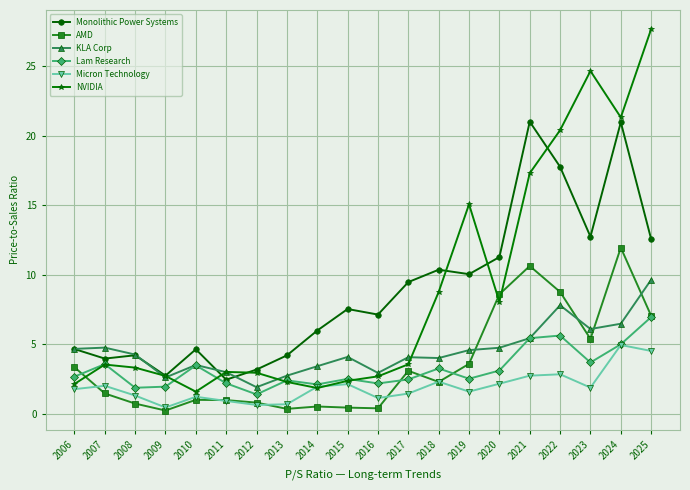

True or false: Lam Research has more than 2 points higher than both neighbors.

True